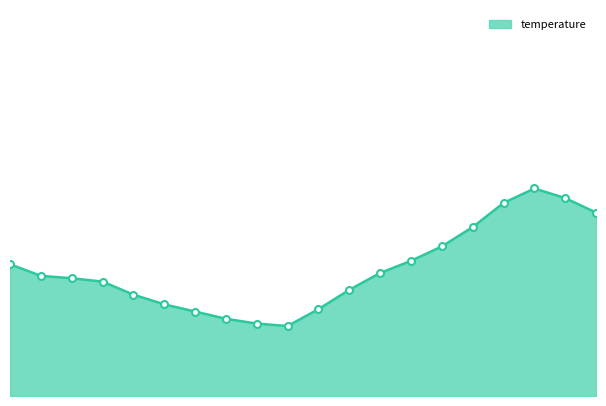

Is this an area chart (filled region under the line)?

Yes